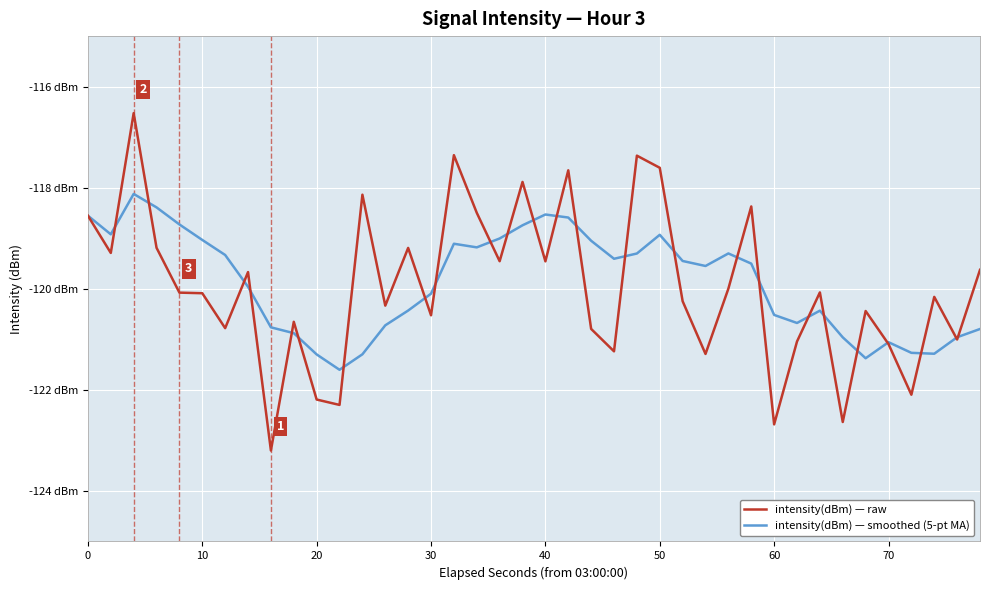

What are all the series names shown in the legend?

intensity(dBm) — raw, intensity(dBm) — smoothed (5-pt MA)